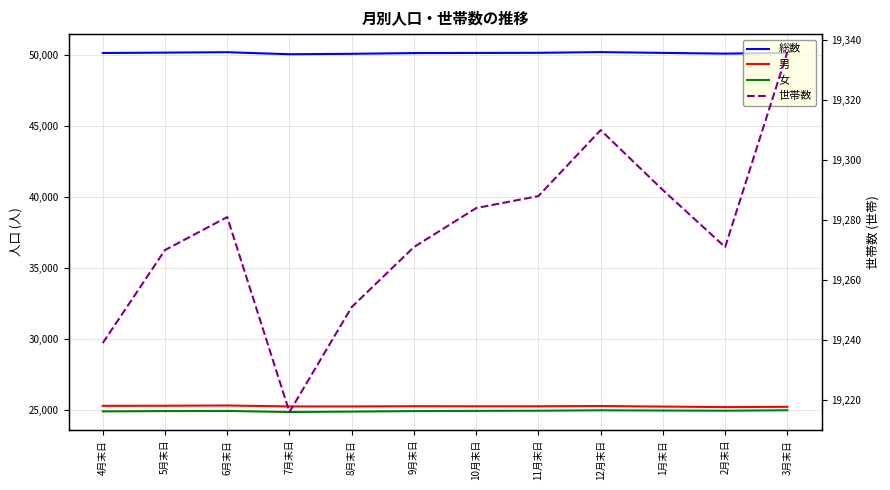

What is the average value of the 総数 series?

50154